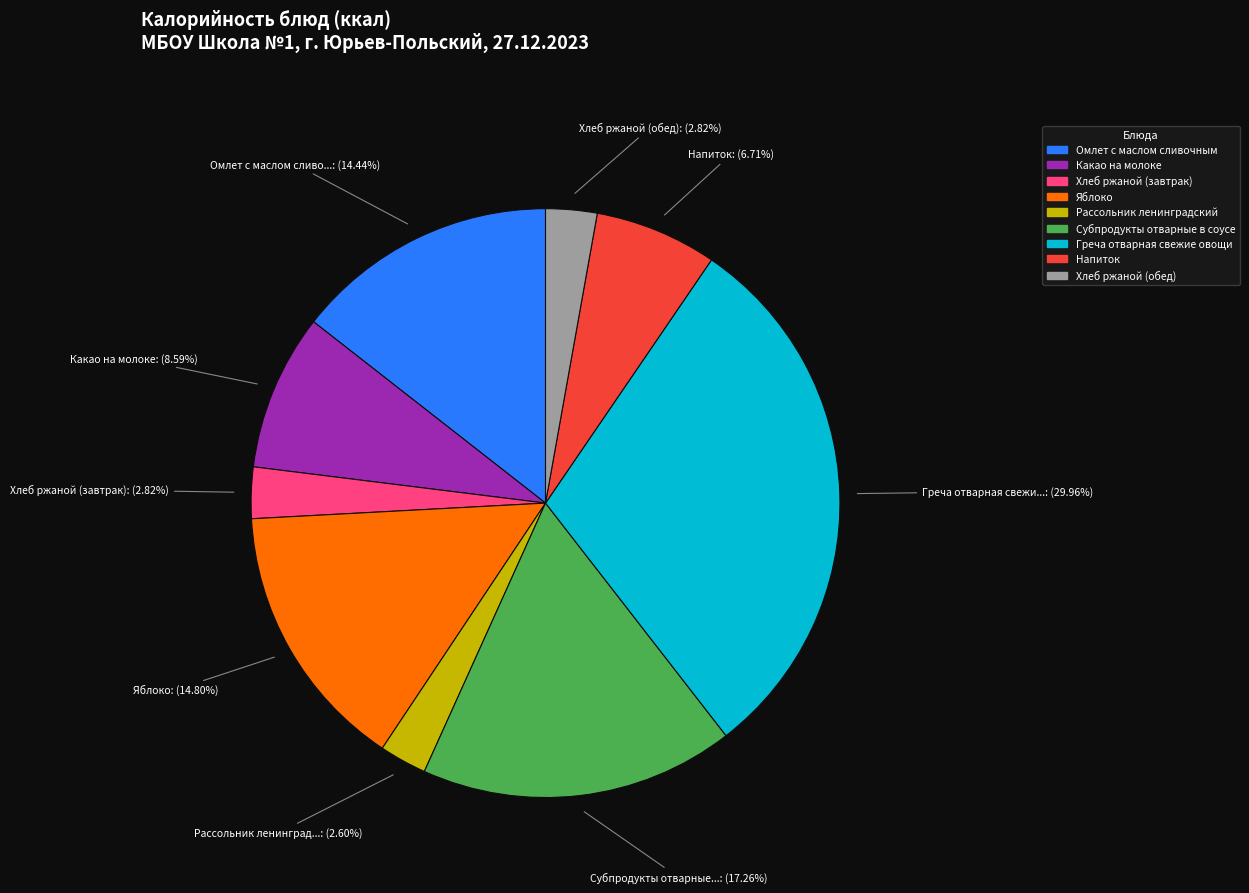

Does any single category account for the majority?

No